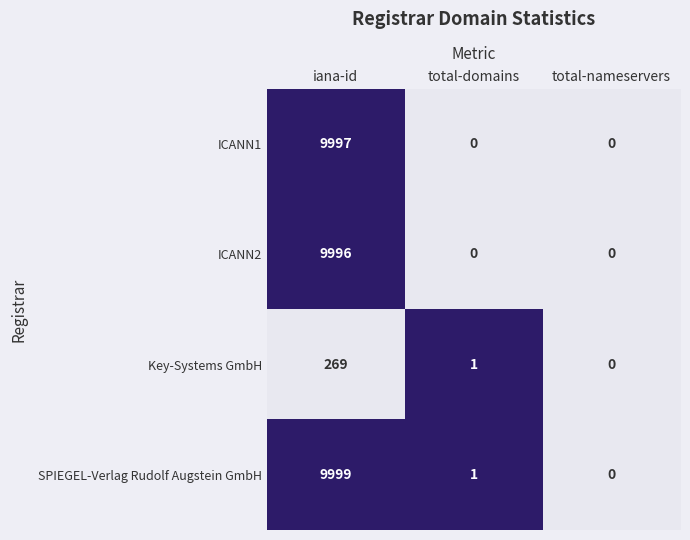

What value does the Key-Systems GmbH series have at iana-id, to the nearest 10?

270